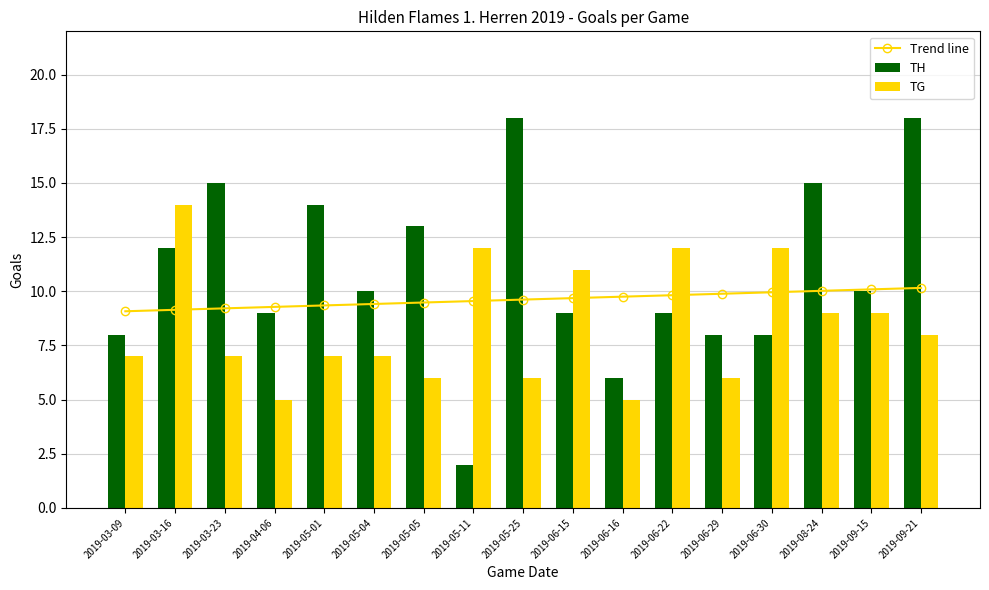

The TH series shows 15.0 at 2019-08-24. True or false?

True